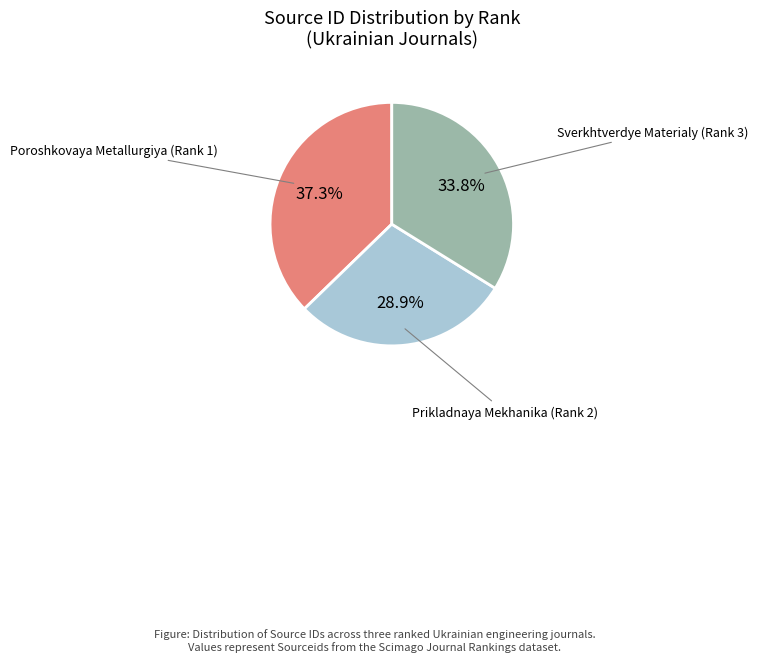

Which category has the smallest portion of the pie?

Prikladnaya Mekhanika (Rank 2)